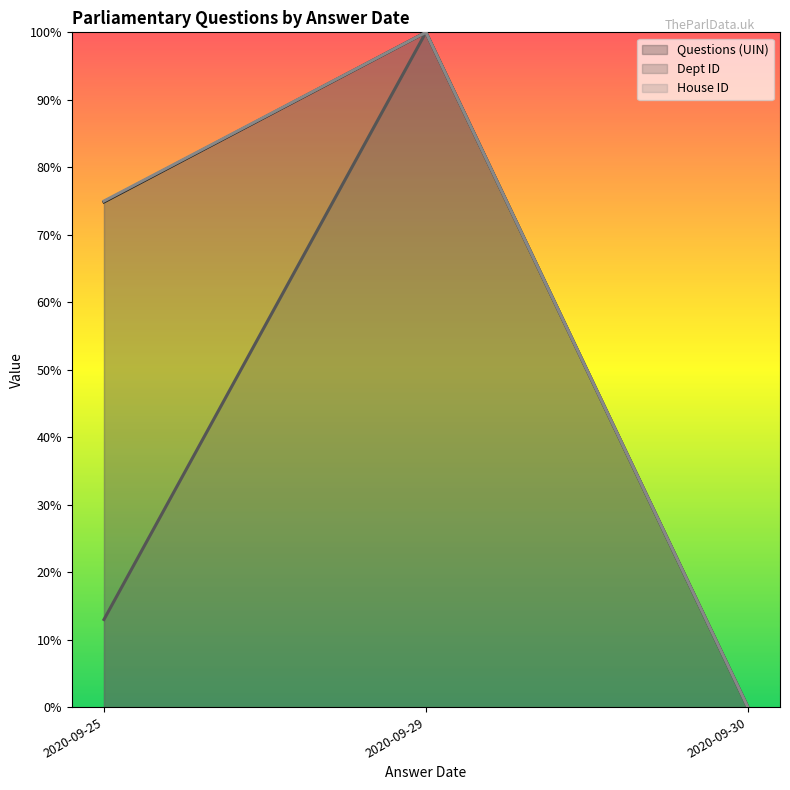

At how many categories does at least one series exceed 82?

1